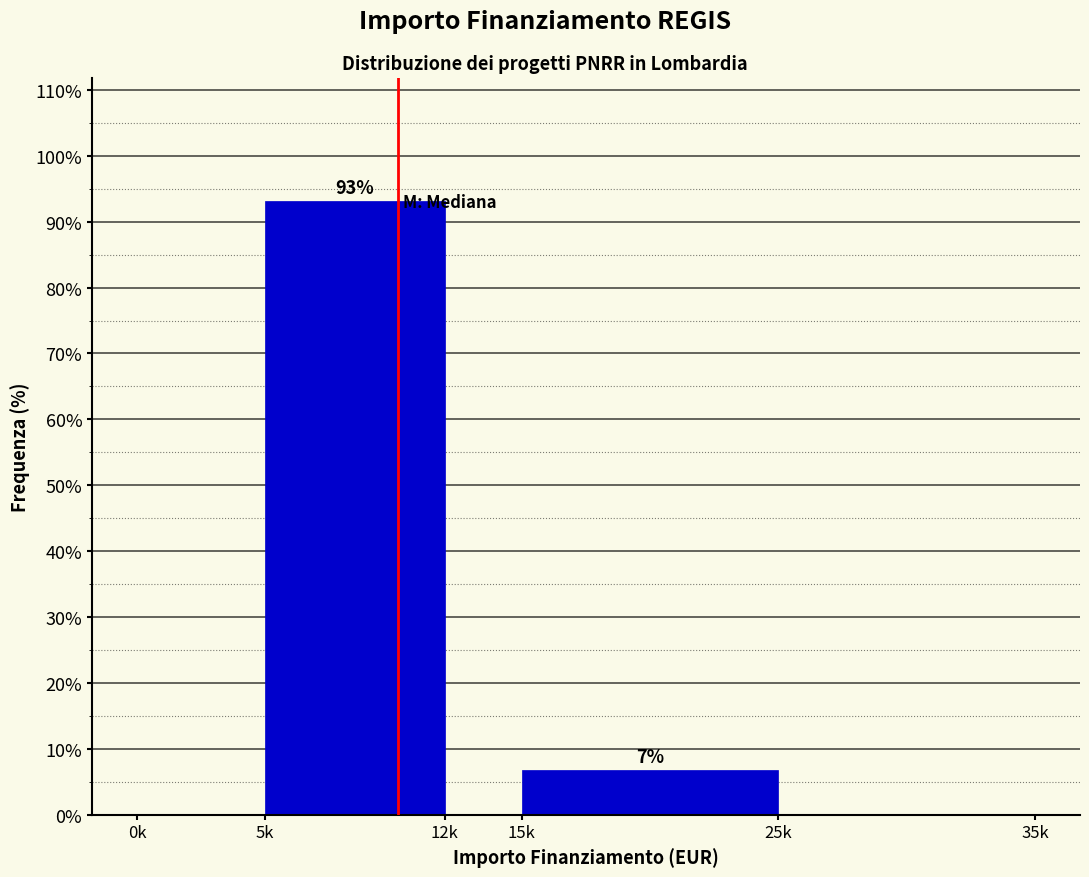

Reading left to right, what are all the values shown in this chart?

0k=0.0	5k=93.2	12k=0.0	15k=6.8	25k=0.0